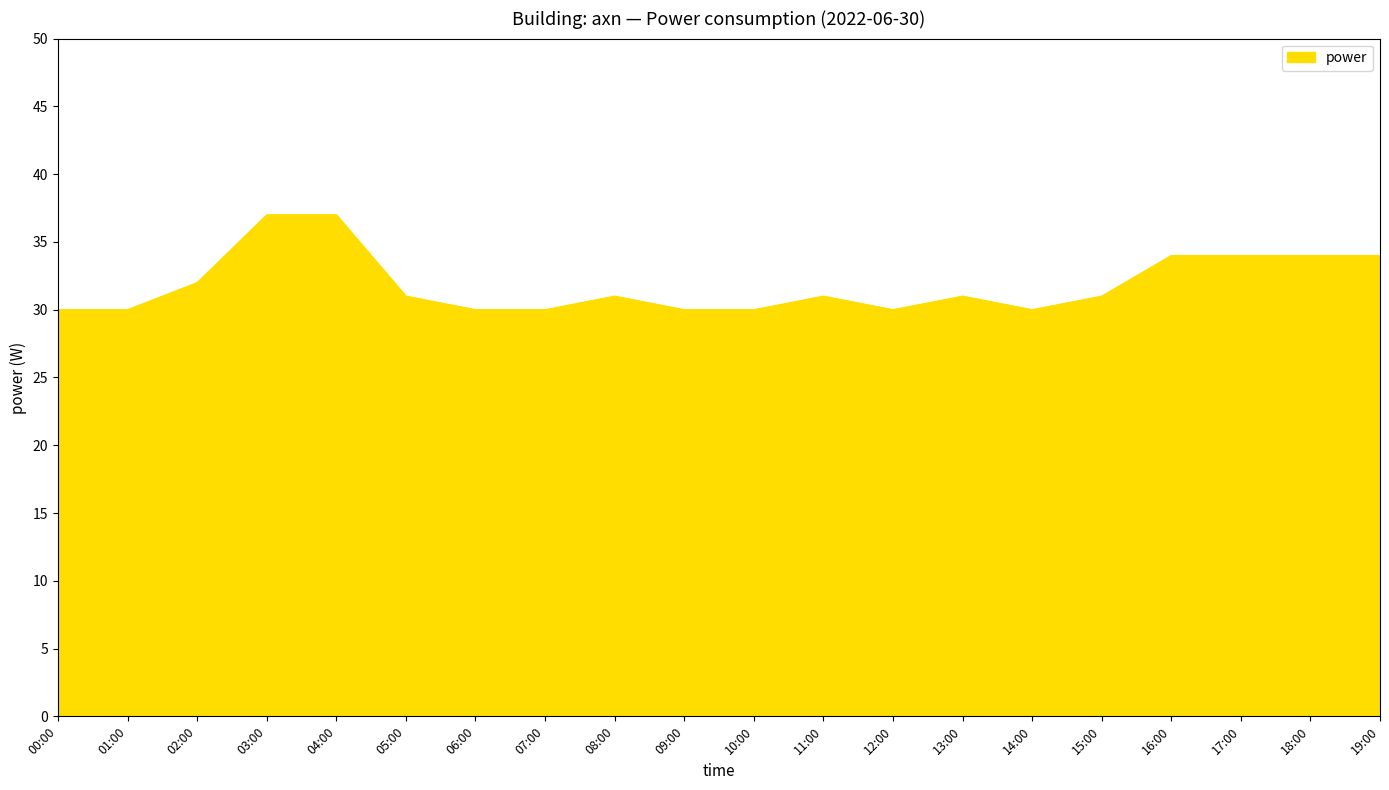

What is the maximum value shown in the chart?

37